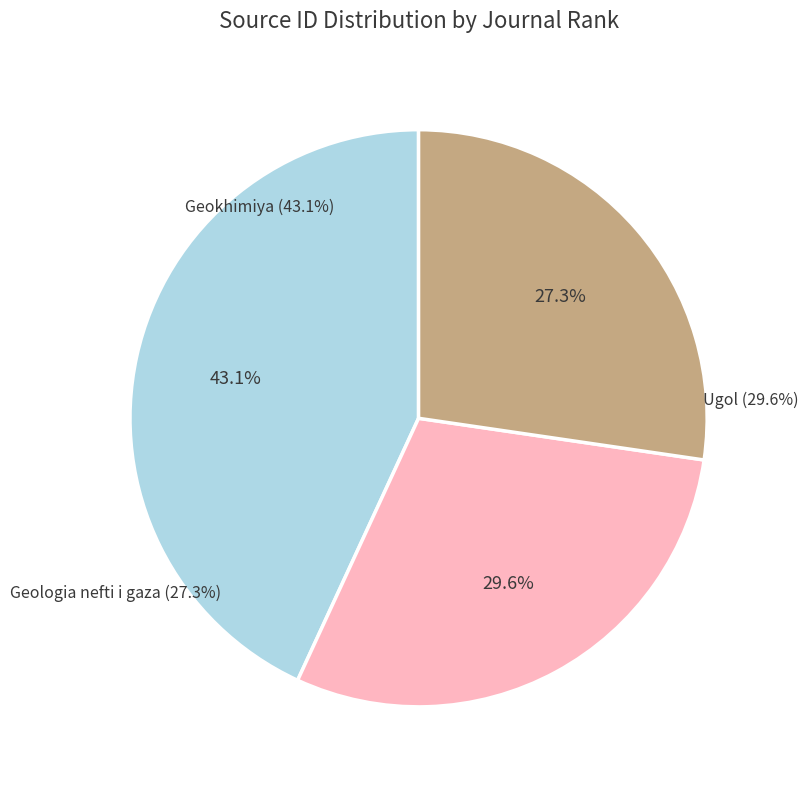

Approximately how many times larger is the value at Geokhimiya (Rank 1) compared to Ugol (Rank 2)?

1.5